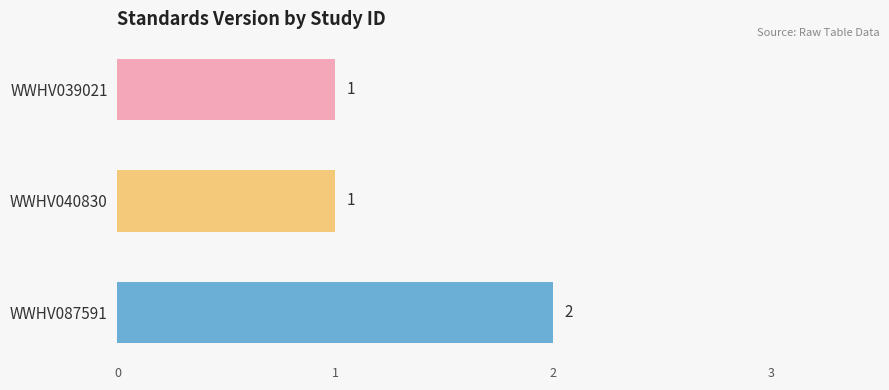

What is the average value?

1